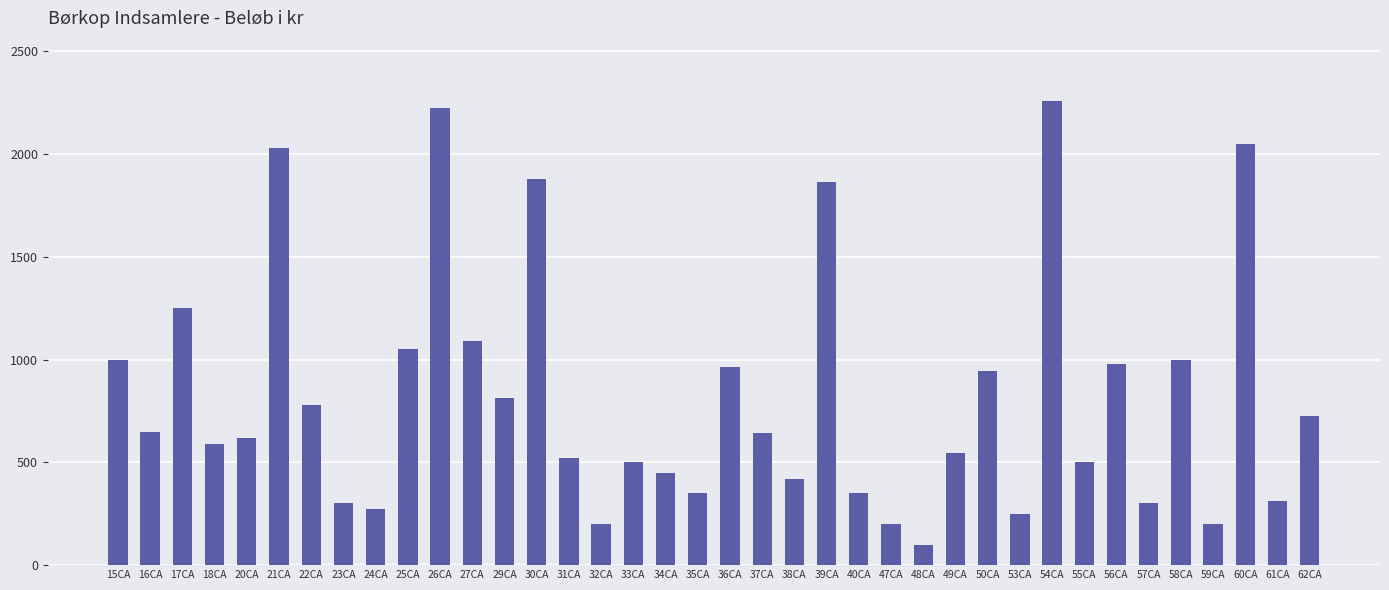

What is the label of the 22nd bar from the left?

38CA